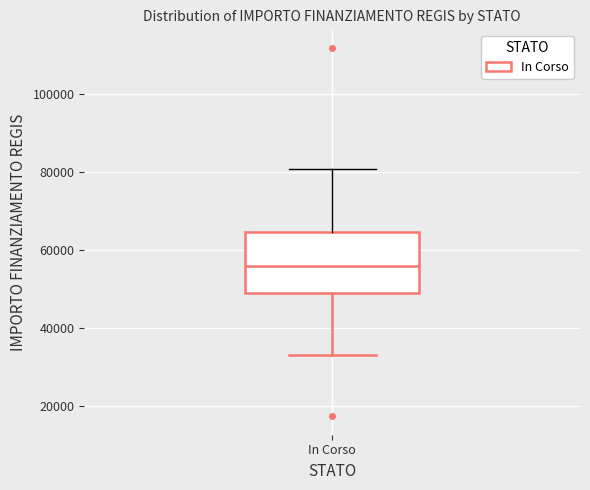

Transcribe this box plot: give where the median line is, the range the box spans, and where the two whiskers end, as read against the y-axis. The values are not printed on the chart, so give them approximately, as read against the axis.

median 56000, box 50000 to 64000, whiskers 32000 to 80000